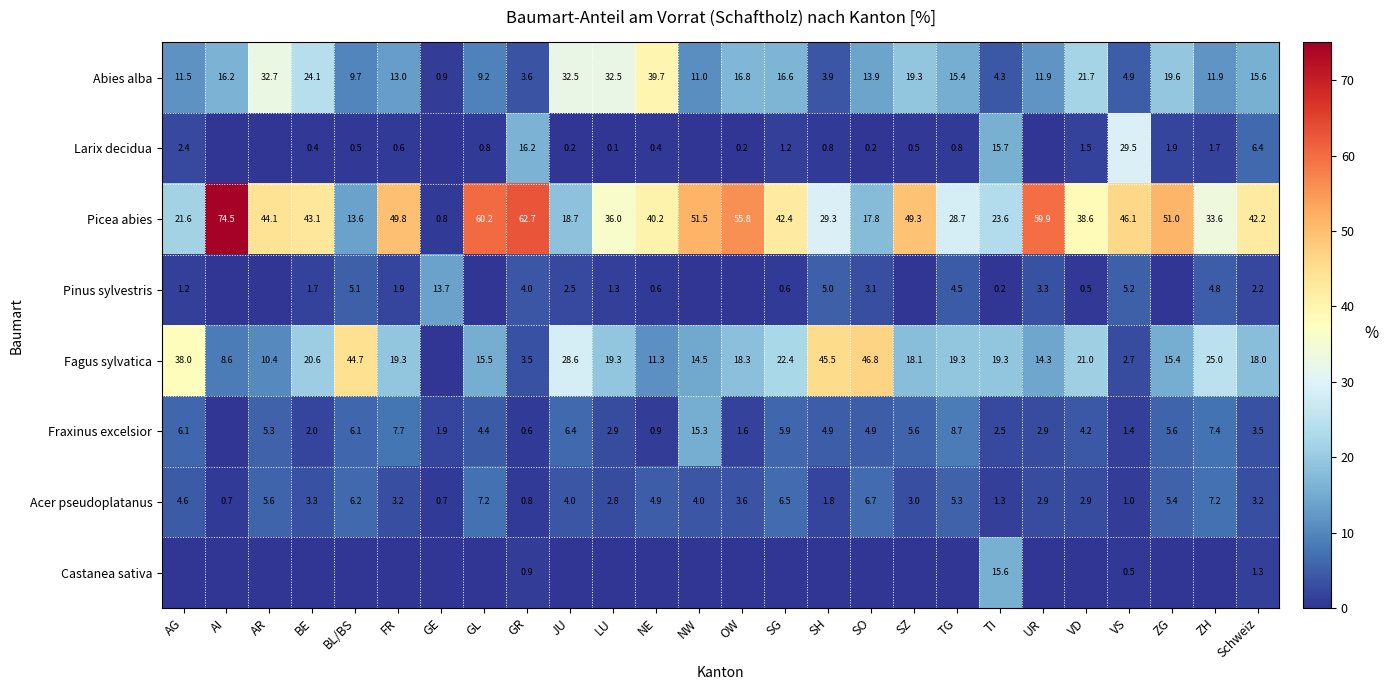

What is the sum of all Picea abies values?

1035.1